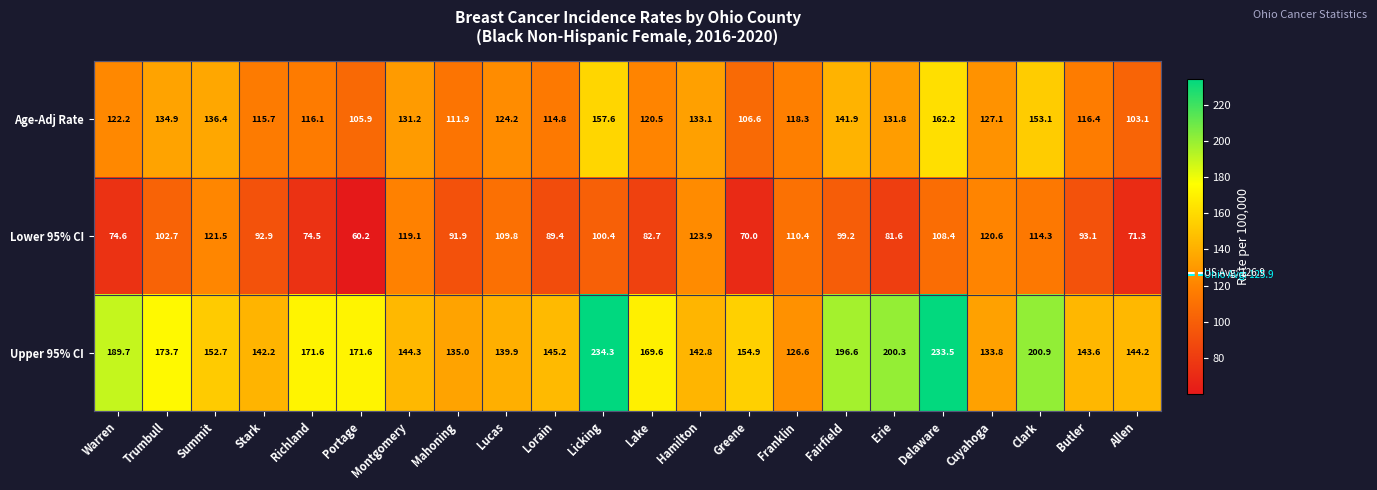

What is the difference between the maximum and minimum values in the Age-Adj Rate series?

59.1